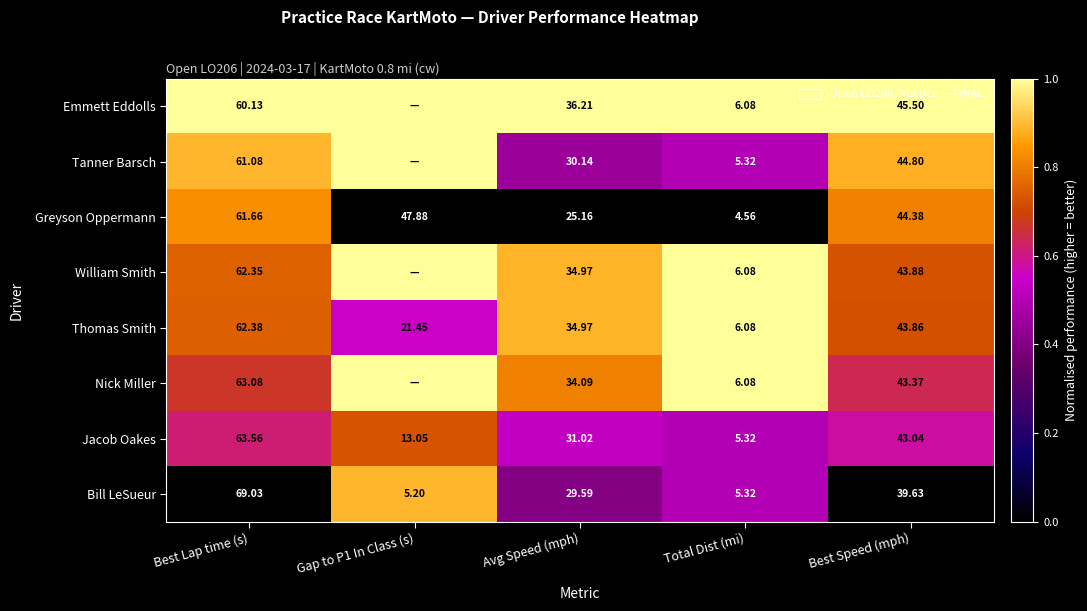

Is the value of Bill LeSueur at Total Dist (mi) greater than the value of Greyson Oppermann at Best Speed (mph)?

No